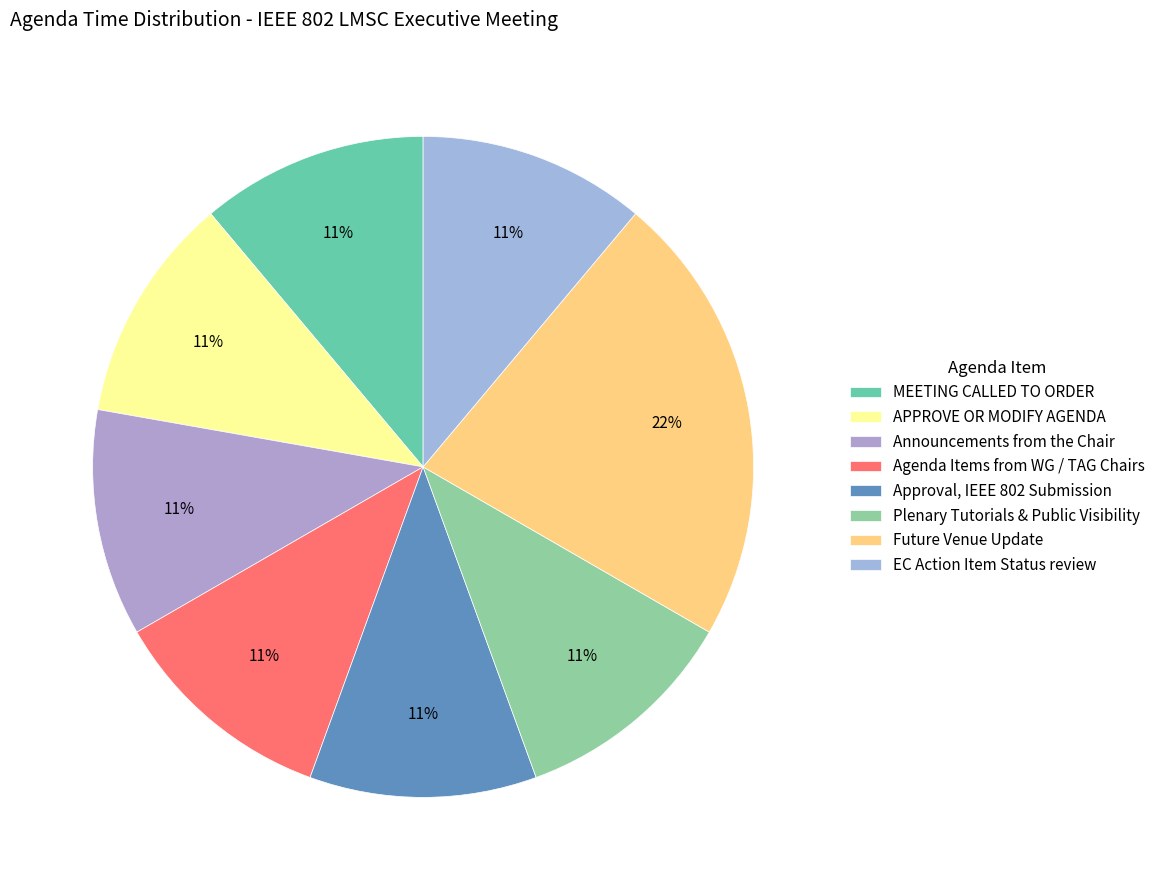

Which category has the biggest portion of the pie?

Future Venue Update